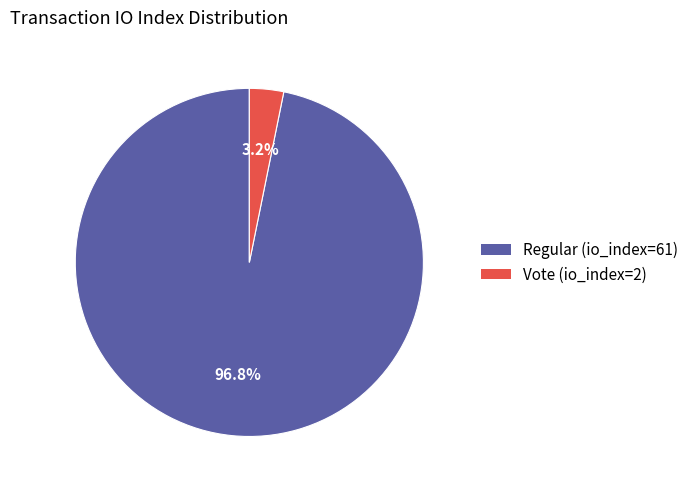

Between Vote (io_index=2) and Regular (io_index=61), which is larger?

Regular (io_index=61)